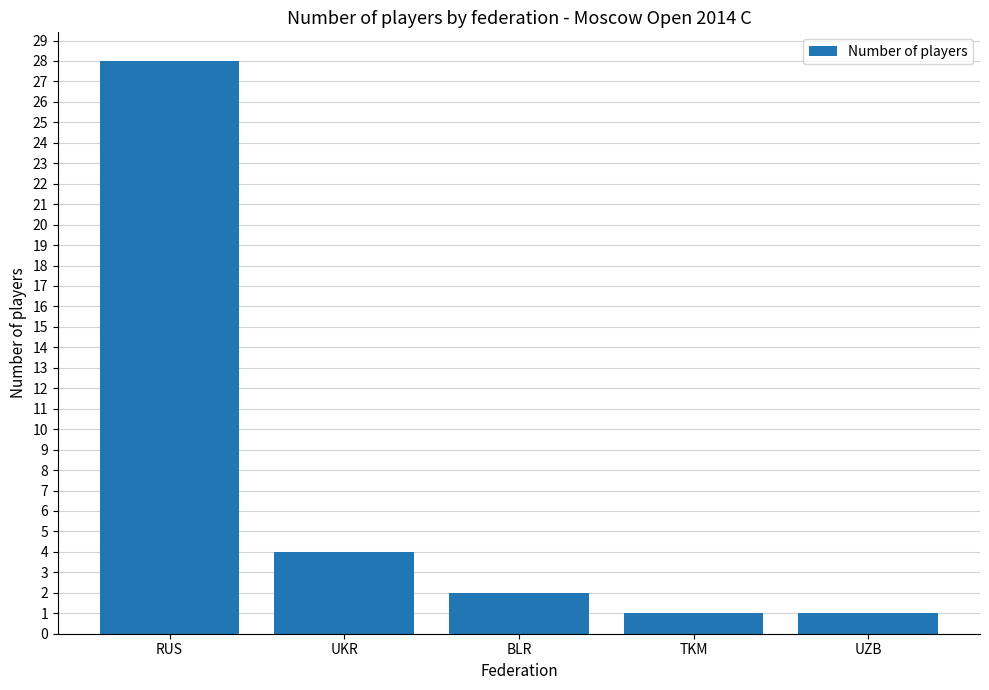

What is the difference between the maximum and minimum values?

27